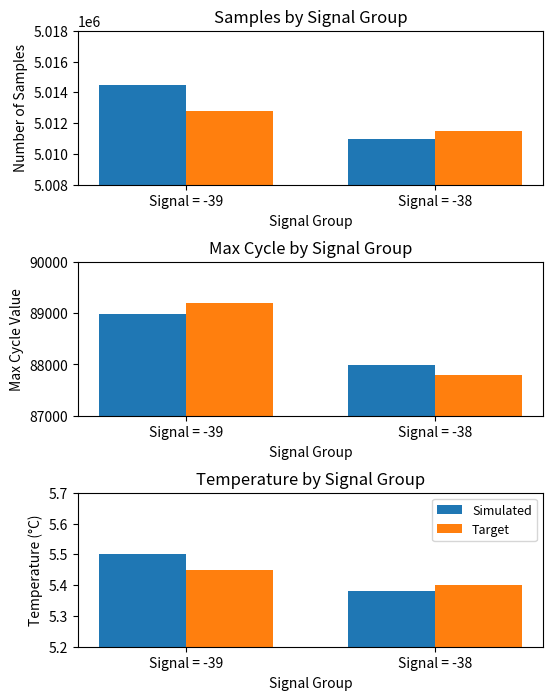

How many bars are there in each group?

2